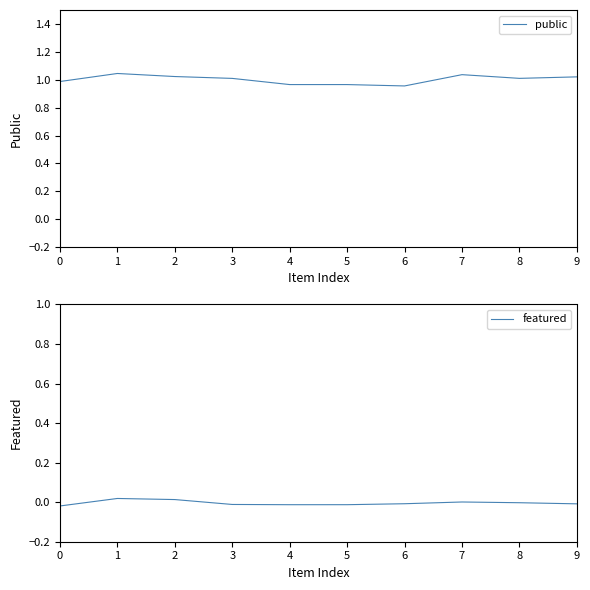

How many data points in featured are less than 0?

7